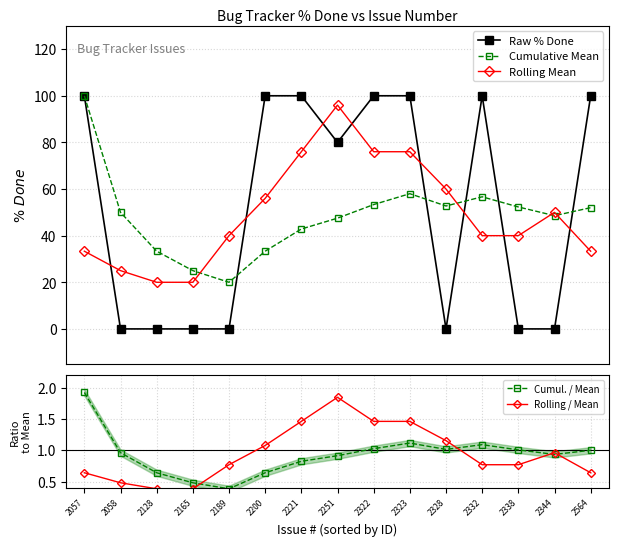

Reading left to right, what are all the values shown in this chart?

Raw % Done: 100.0	0.0	0.0	0.0	0.0	100.0	100.0	80.0	100.0	100.0	0.0	100.0	0.0	0.0	100.0
Cumulative Mean: 100.0	50.0	33.3	25.0	20.0	33.3	42.9	47.5	53.3	58.0	52.7	56.7	52.3	48.6	52.0
Rolling Mean: 33.3	25.0	20.0	20.0	40.0	56.0	76.0	96.0	76.0	76.0	60.0	40.0	40.0	50.0	33.3
Cumul. / Mean: 1.9	1.0	0.6	0.5	0.4	0.6	0.8	0.9	1.0	1.1	1.0	1.1	1.0	0.9	1.0
Rolling / Mean: 0.6	0.5	0.4	0.4	0.8	1.1	1.5	1.8	1.5	1.5	1.2	0.8	0.8	1.0	0.6